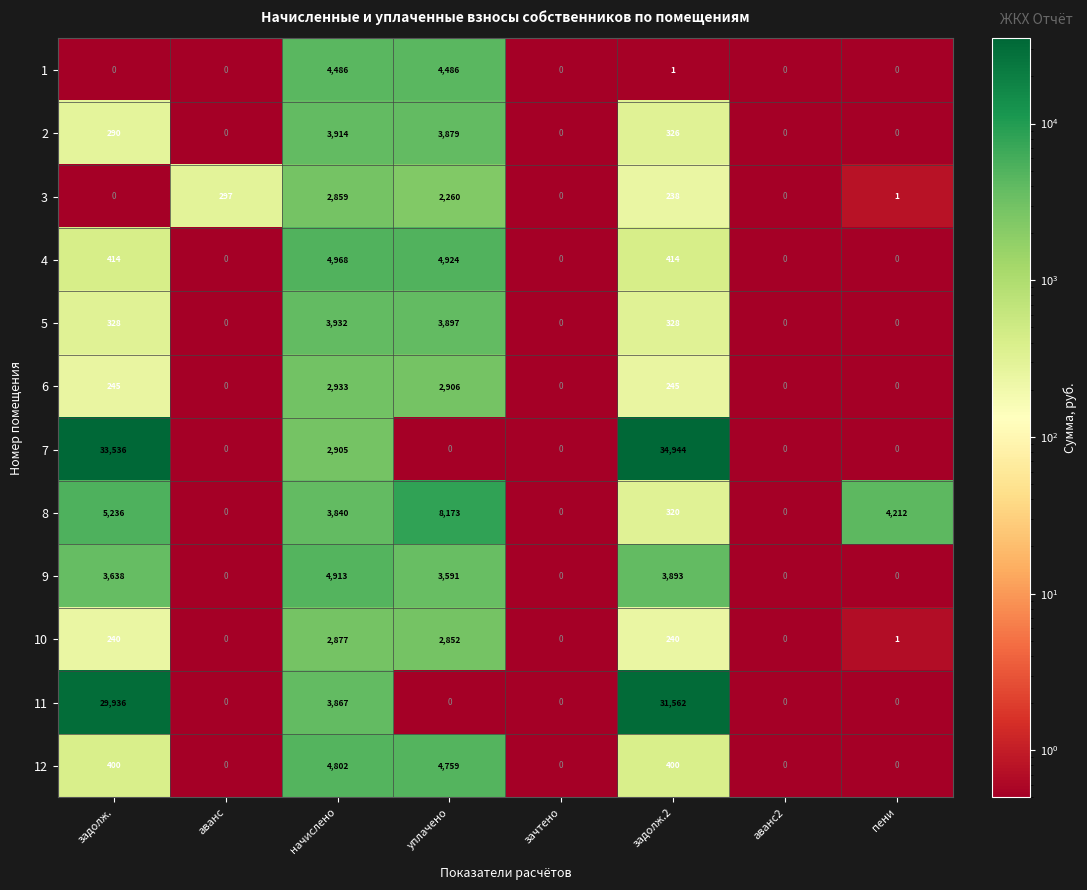

Which series has the largest total across all categories?

7